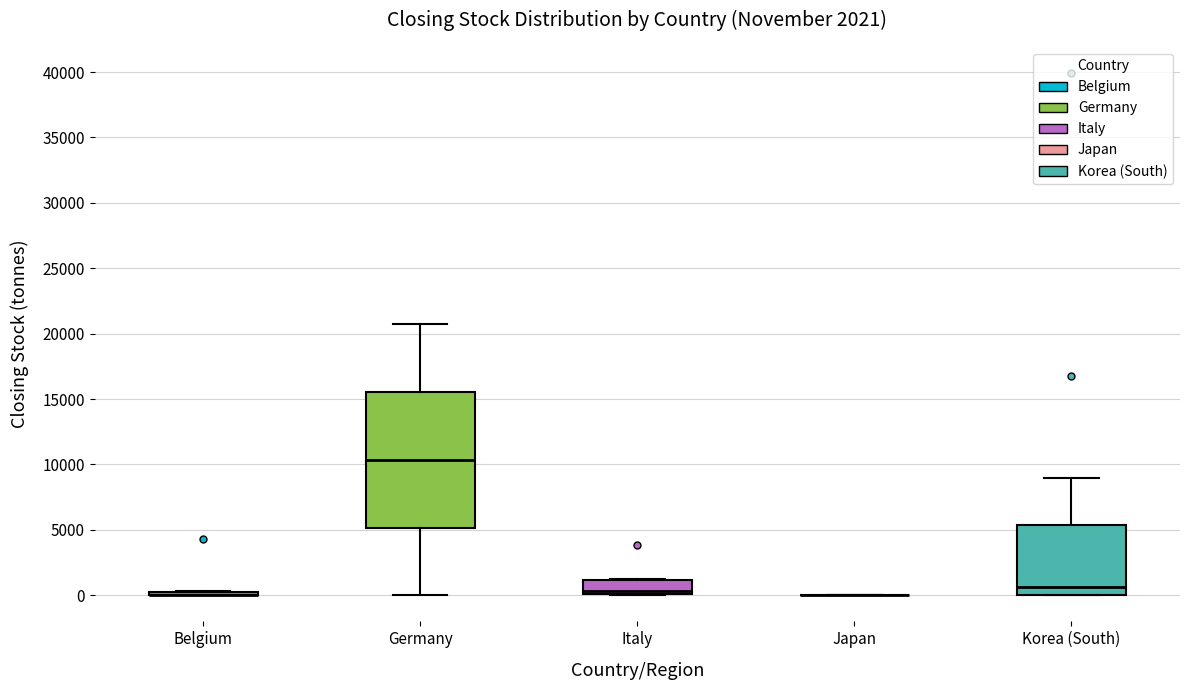

Comparing the boxes themselves (not the whiskers), which one is the tallest?

Germany